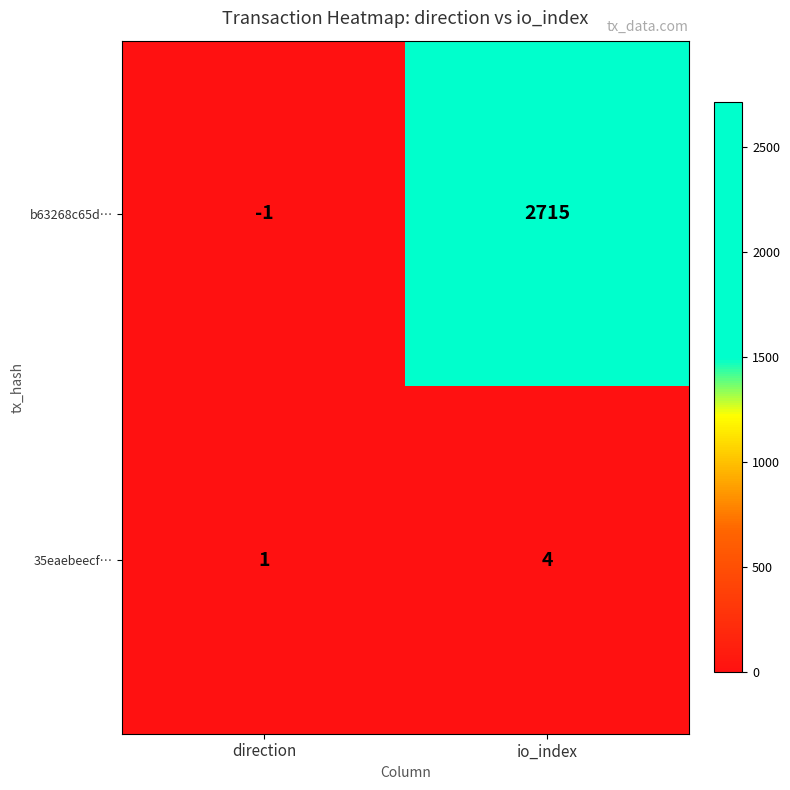

List the series in order of their overall mean, lowest first.

35eaebeecf…, b63268c65d…